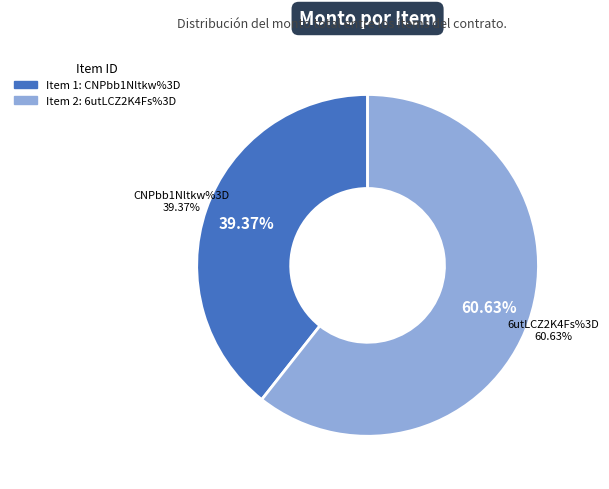

Is there a majority slice in this chart?

Yes